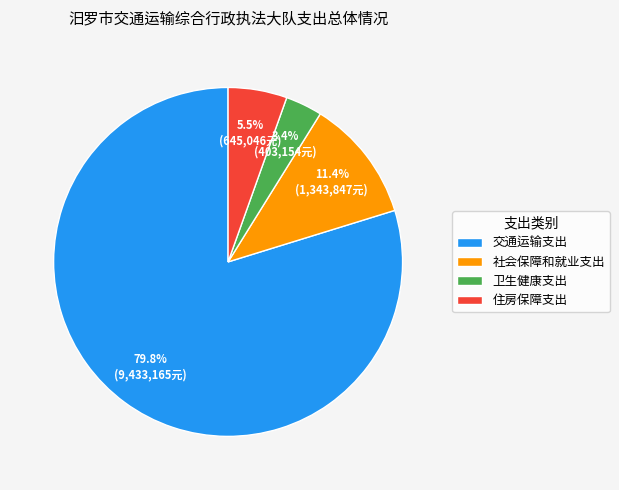

To the nearest percent, what is the average slice percentage?

25%